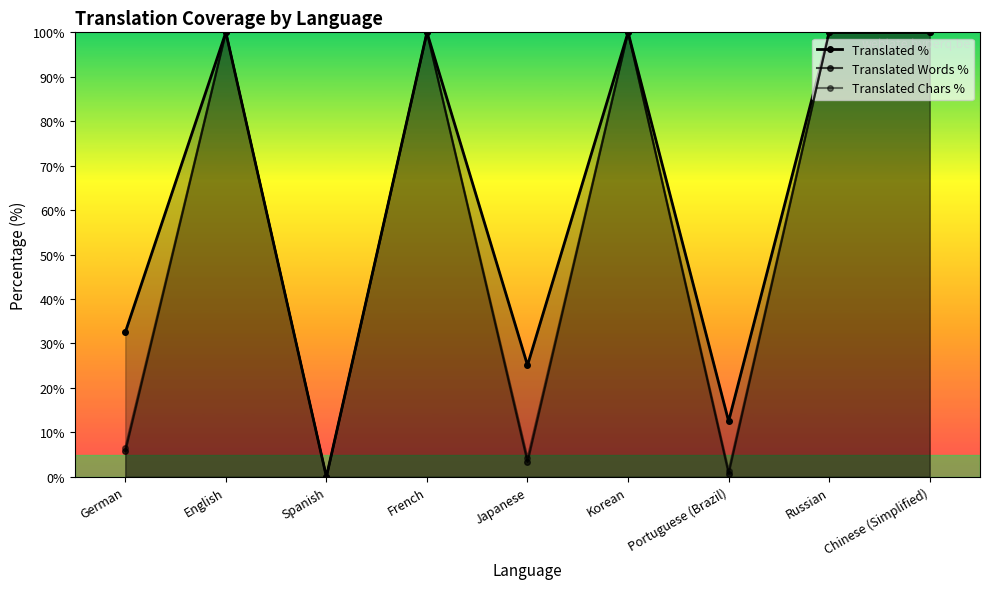

Where is the first local minimum for Translated Chars %?

Spanish